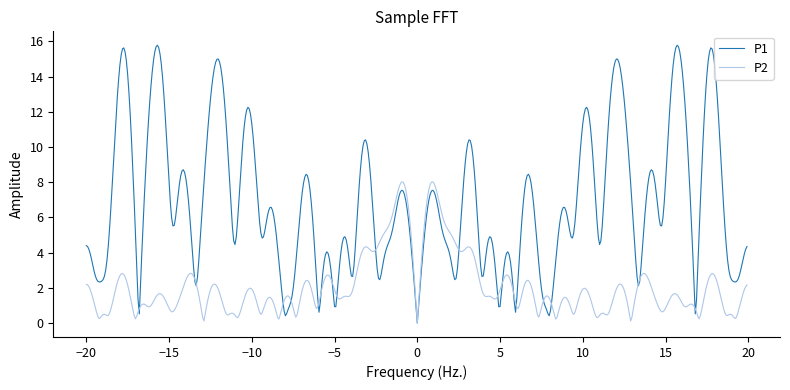

Rank the series by their maximum value, from lowest to highest.

P2, P1